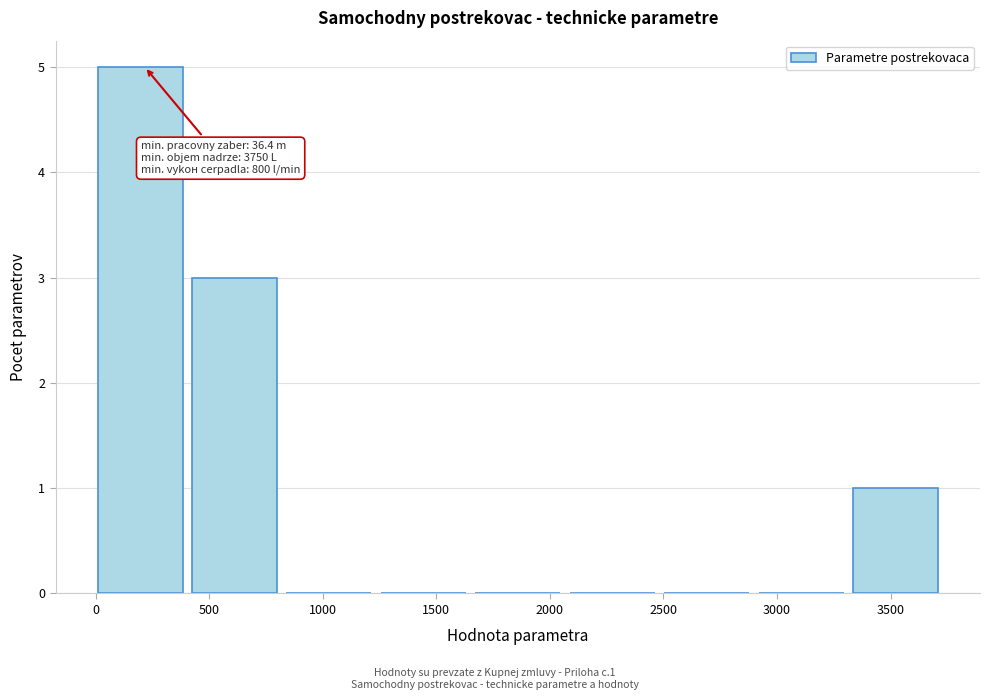

Which range on the x-axis has the tallest bar?

0 to 400